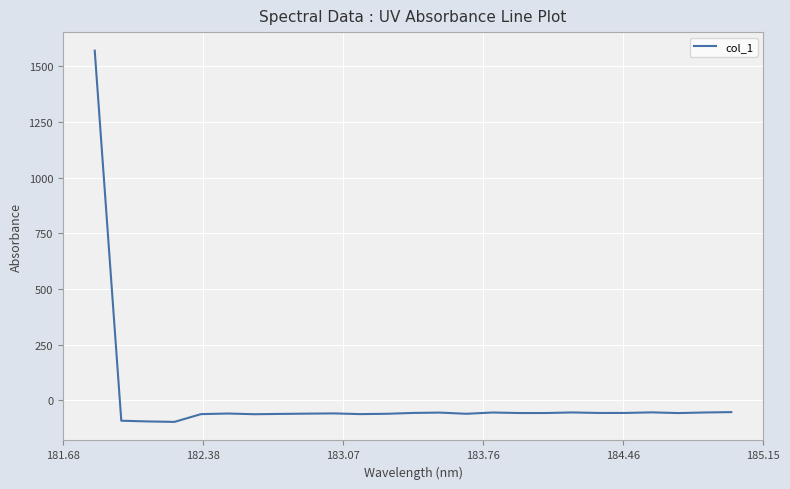

What is the minimum value shown in the chart?

-96.1